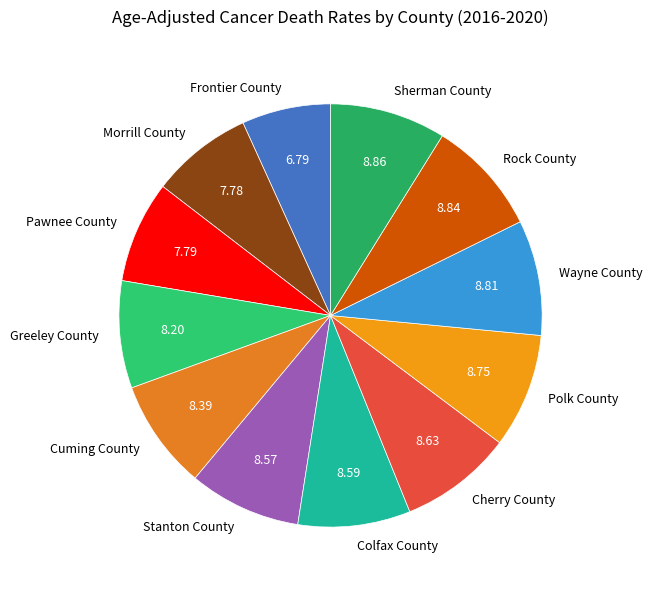

Between Morrill County and Rock County, which is larger?

Rock County